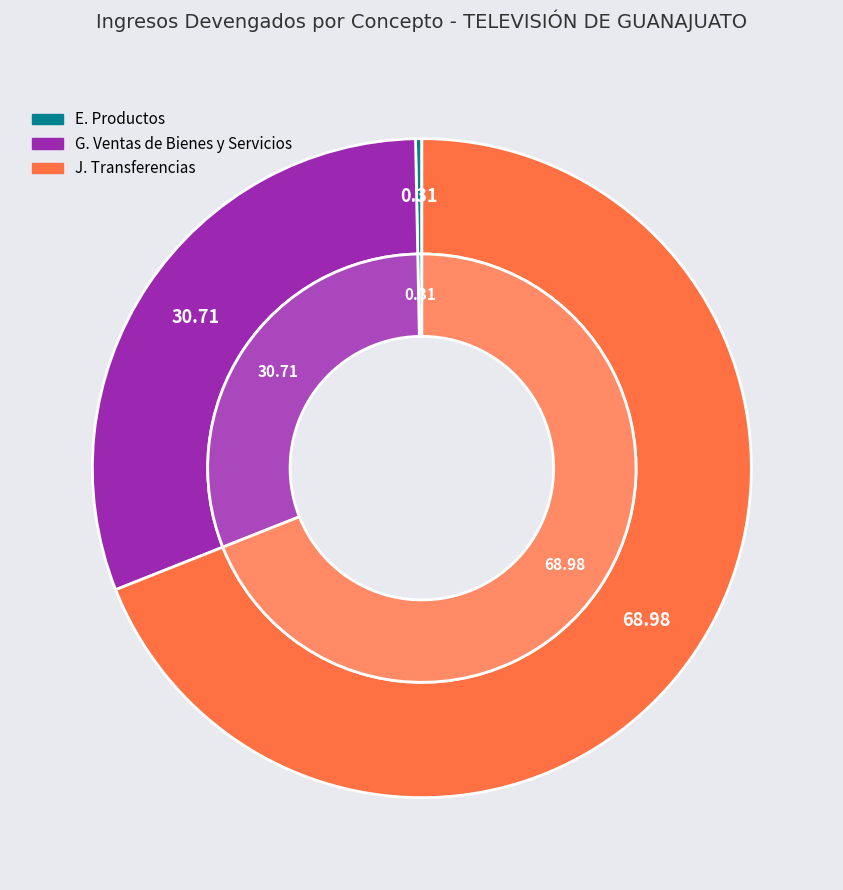

Is G. Ingresos por Ventas de Bienes y Servicios the majority of the pie?

No